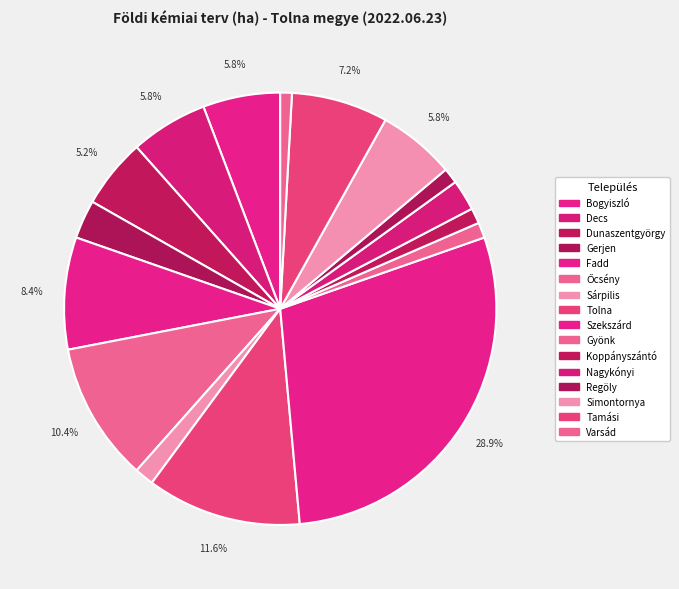

How many segments does this pie chart have?

16